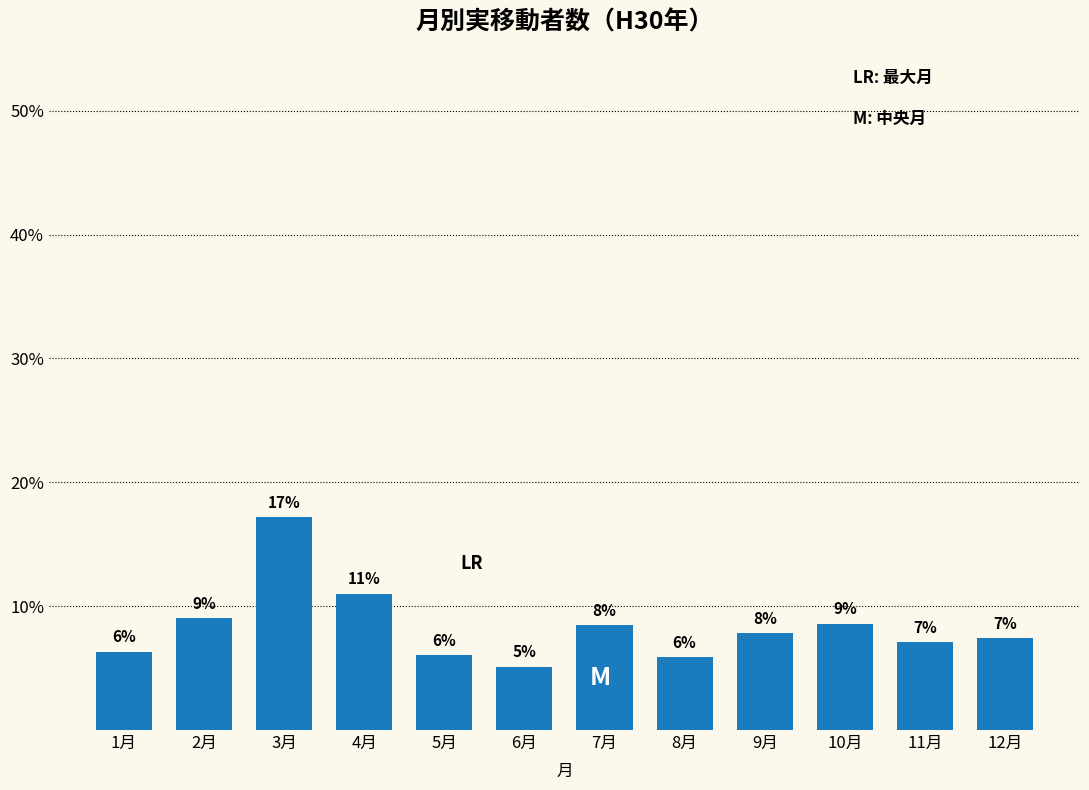

The chart shows a value of 9.5 at 11月. True or false?

False